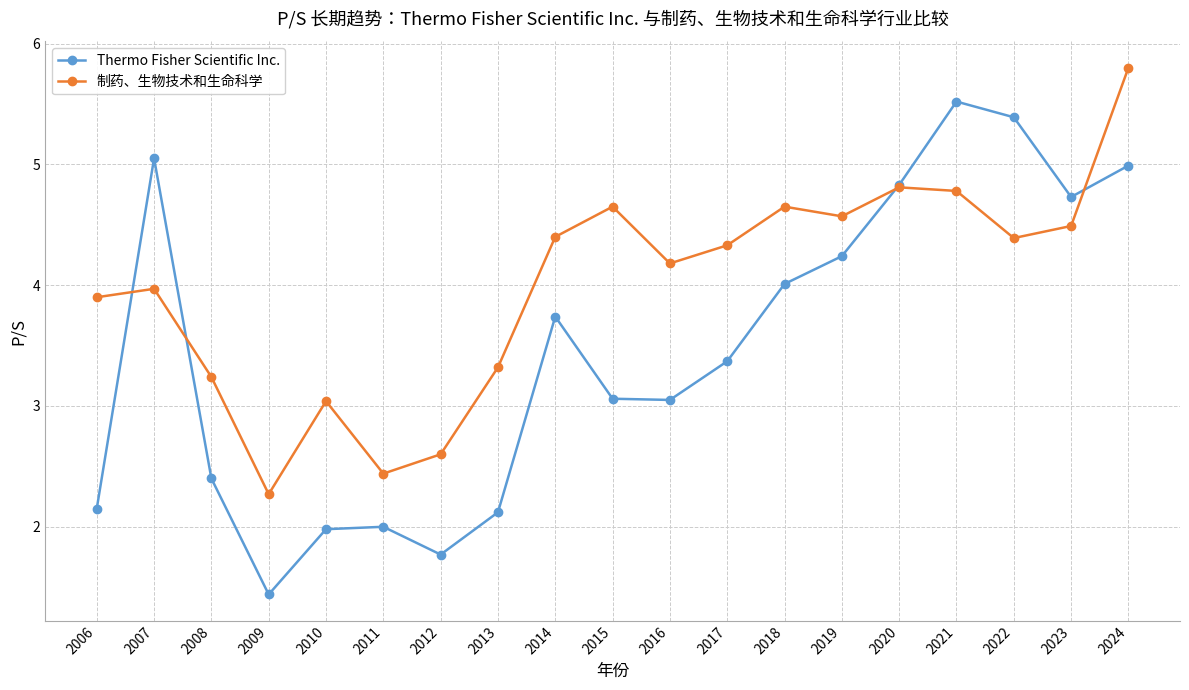

Where does the Thermo Fisher Scientific Inc. series first go above 3?

2007